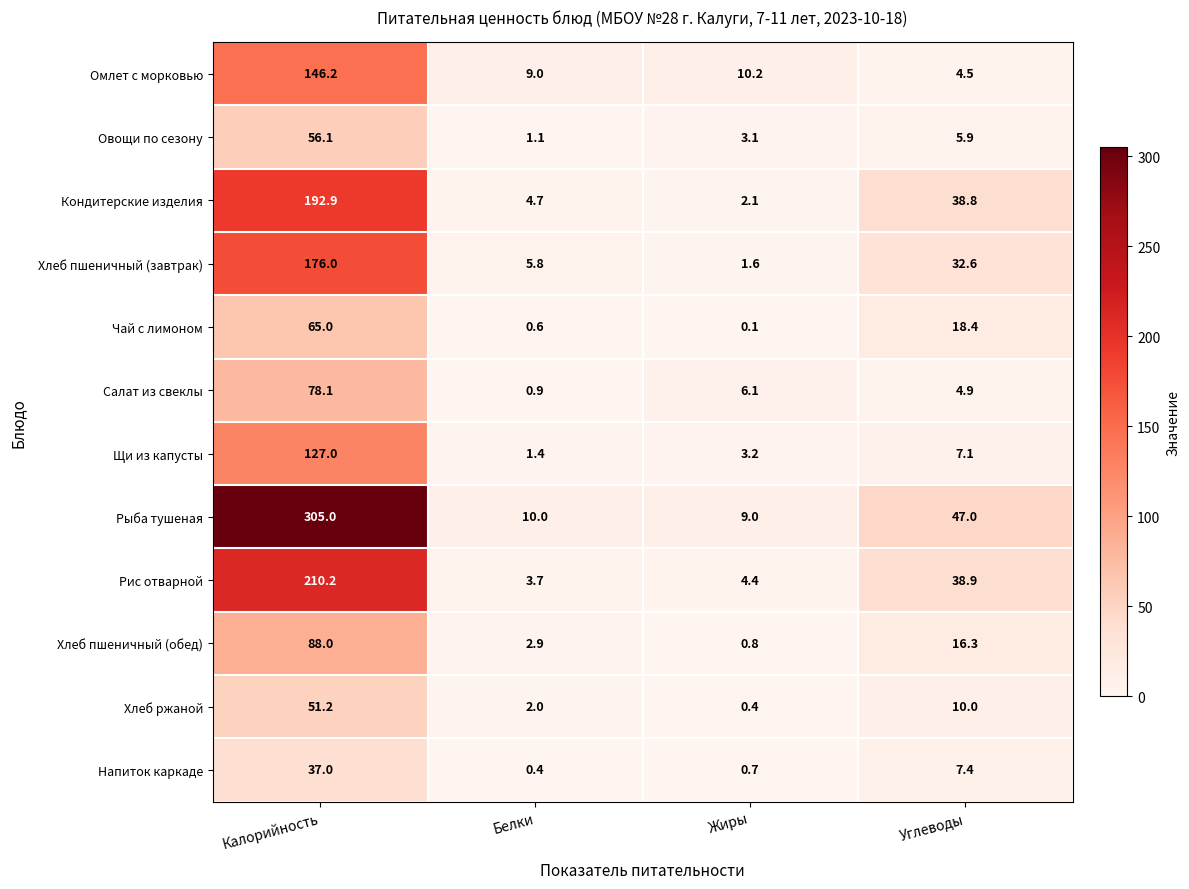

Count the number of data series in this chart.

12